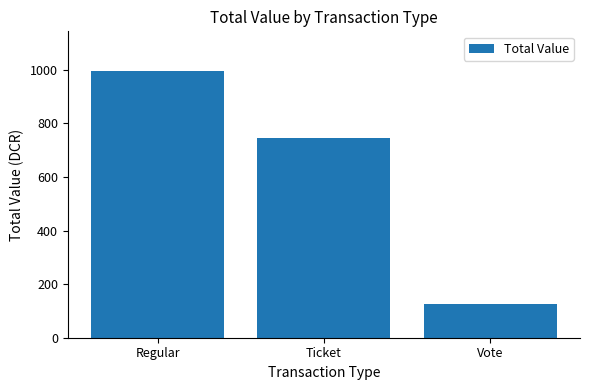

What is the minimum value shown in the chart?

125.2